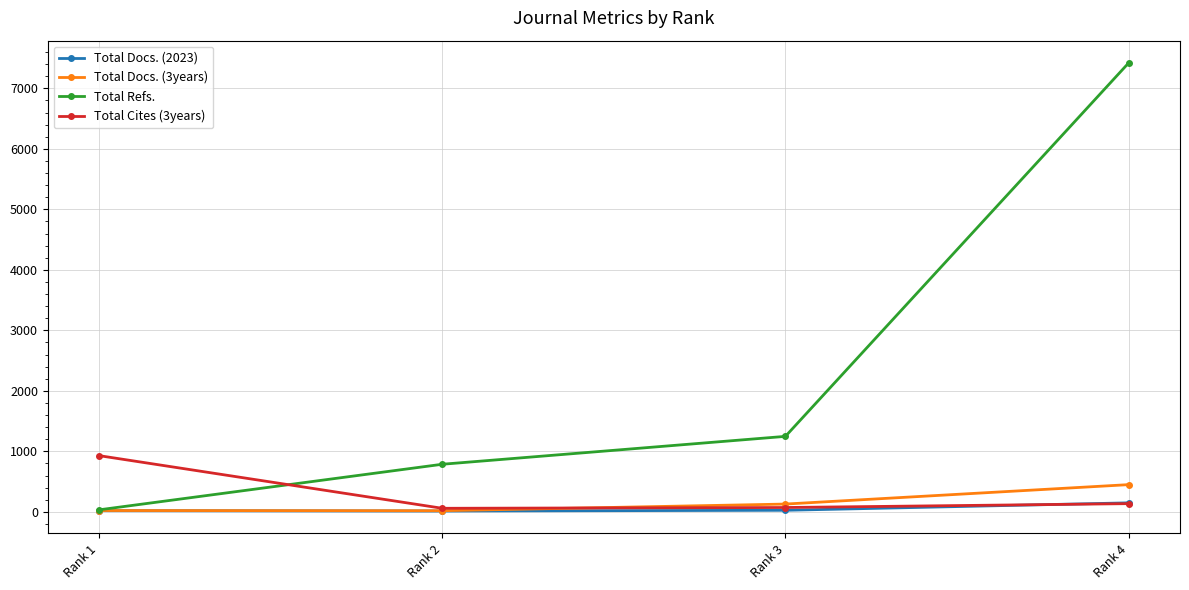

What is the greatest value displayed?

7418